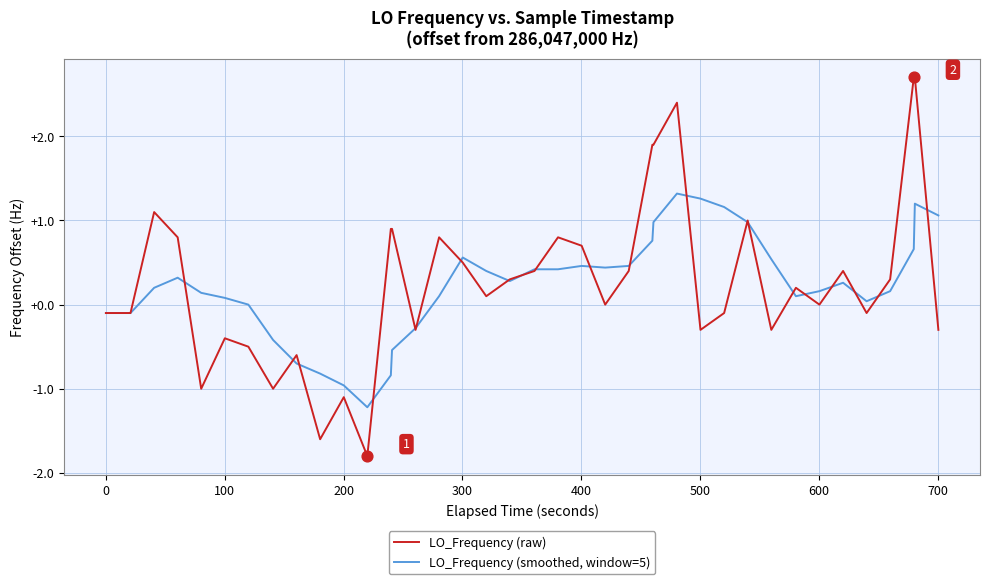

What is the highest value of the LO_Frequency (smoothed, window=5) series?

1.3